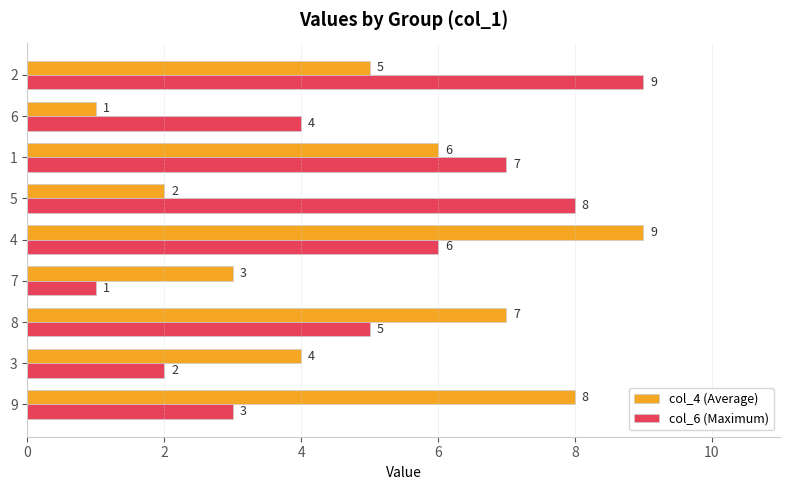

At which label is col_4 (Average) closest to 5?

2